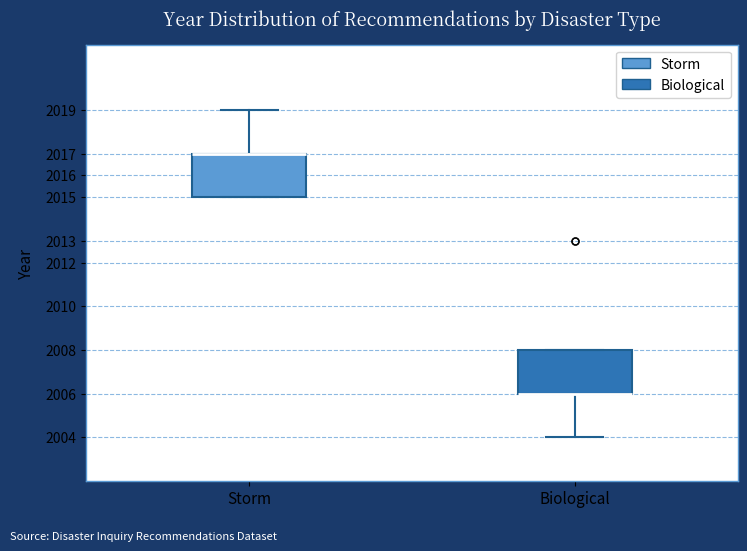

Where is the upper edge of the box for Biological on the y-axis? The values are not printed on the chart, so give them approximately, as read against the axis.

2008